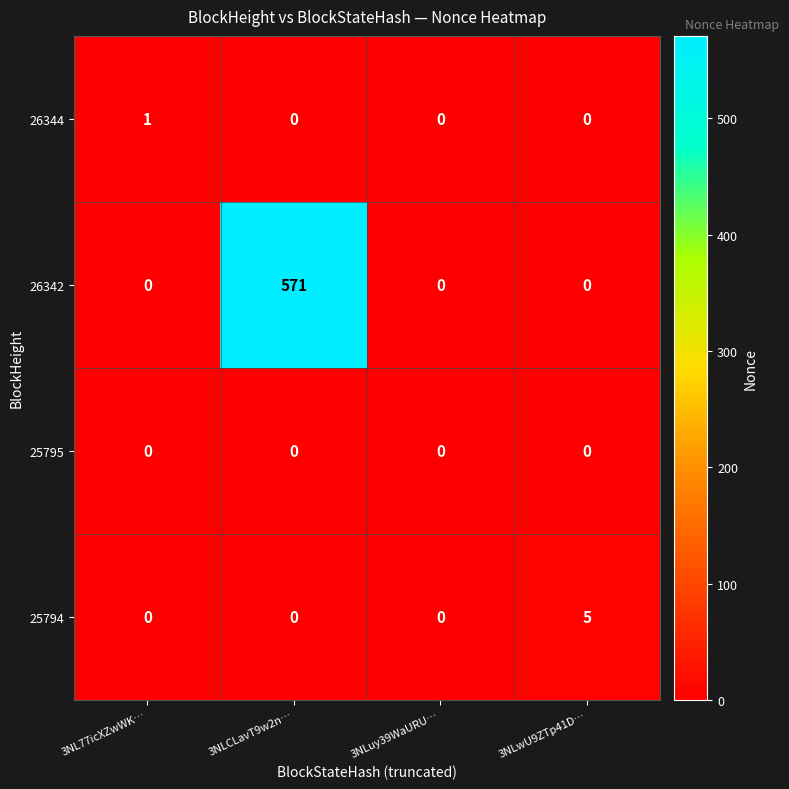

List the series in order of their peak value, highest first.

26342, 25794, 26344, 25795